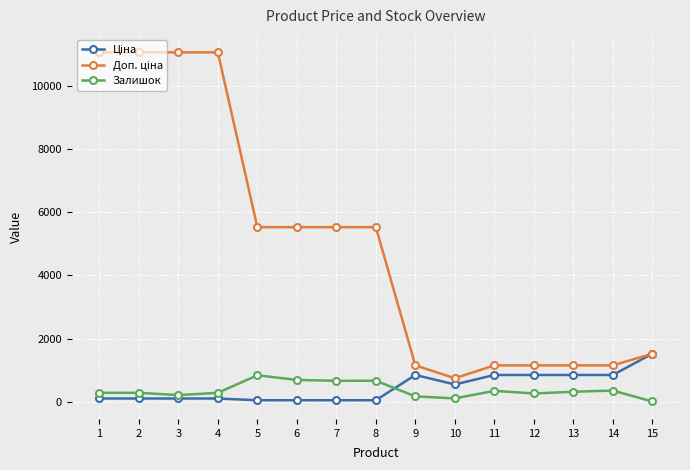

What is the greatest value displayed?

11055.0